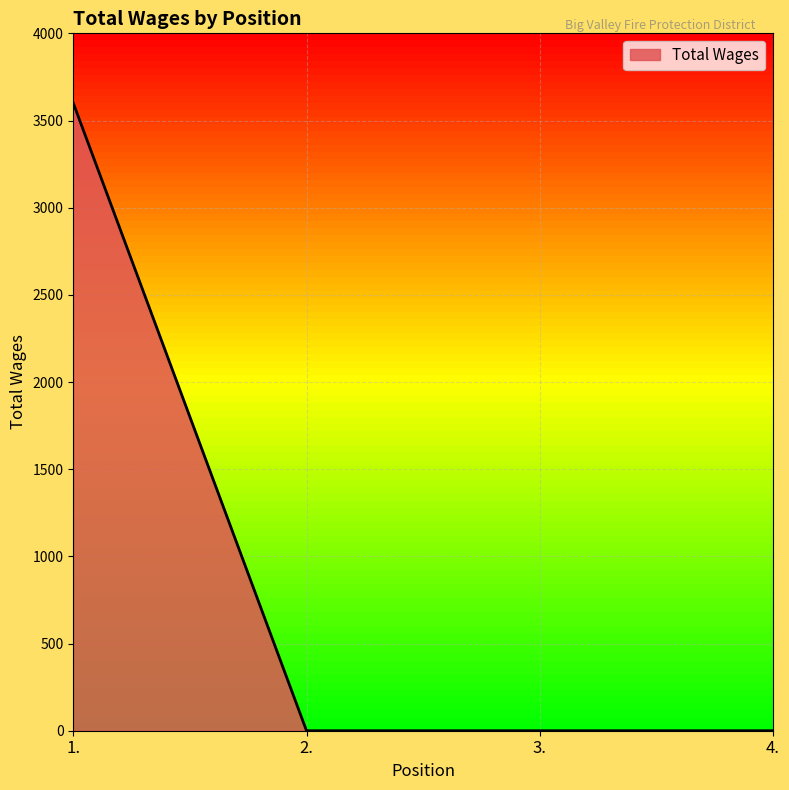

Reading right to left, list all the values displayed in this chart.

0	0	0	3600